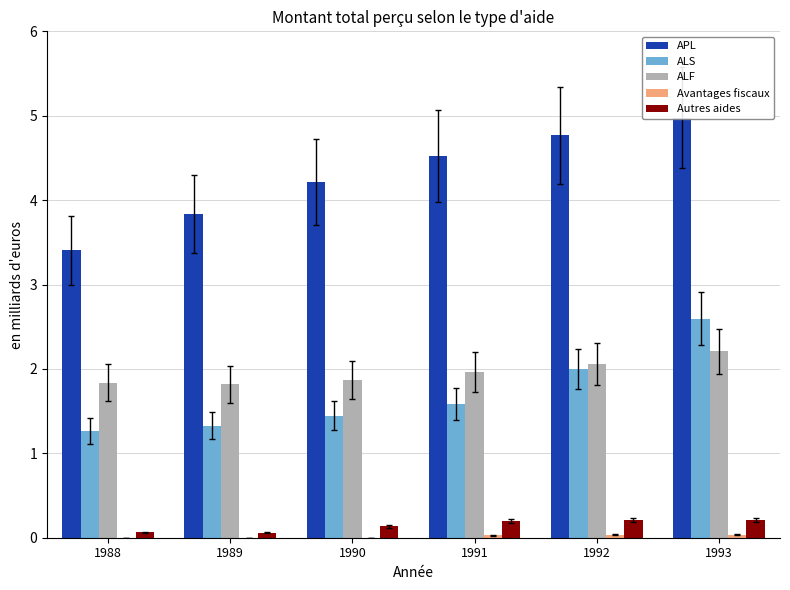

Which series changed the most between 1988 and 1990?

APL